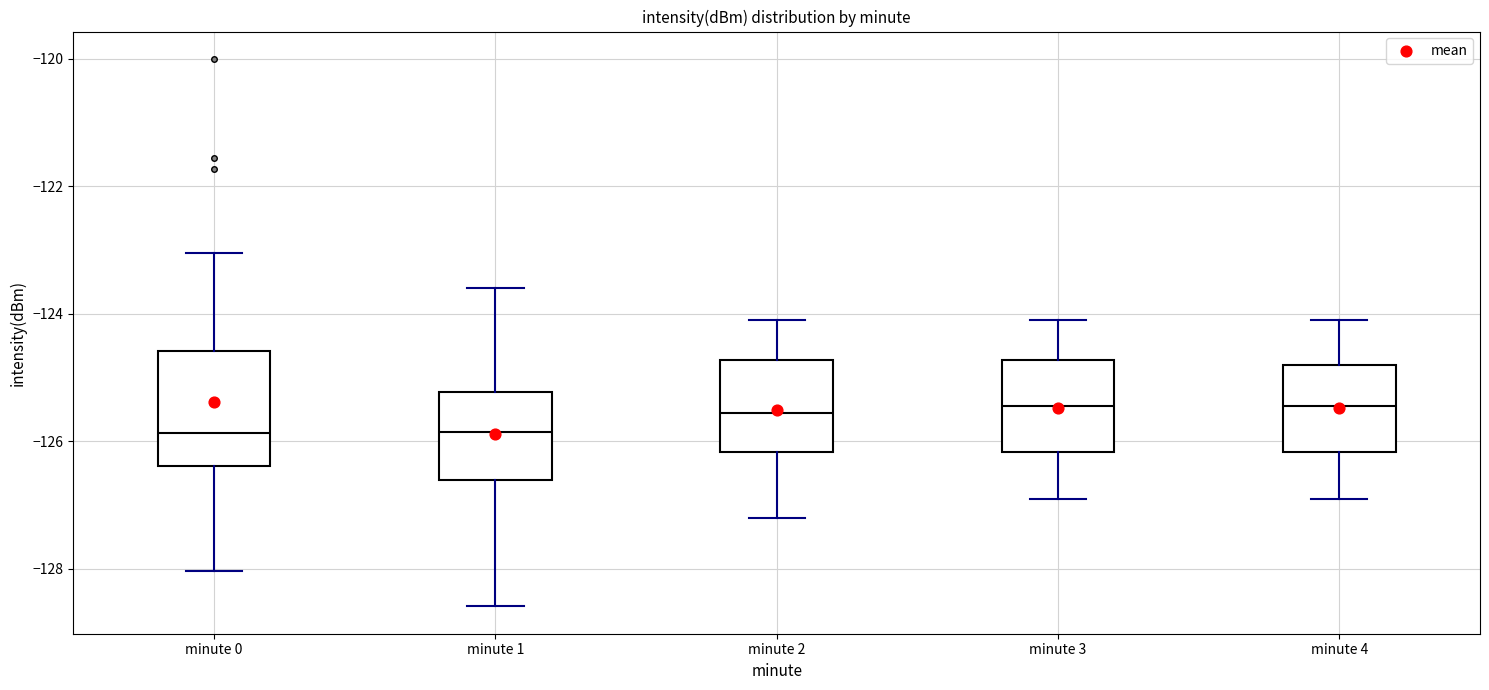

Where does the median line of the box for minute 3 sit on the y-axis? The values are not printed on the chart, so give them approximately, as read against the axis.

-125.4